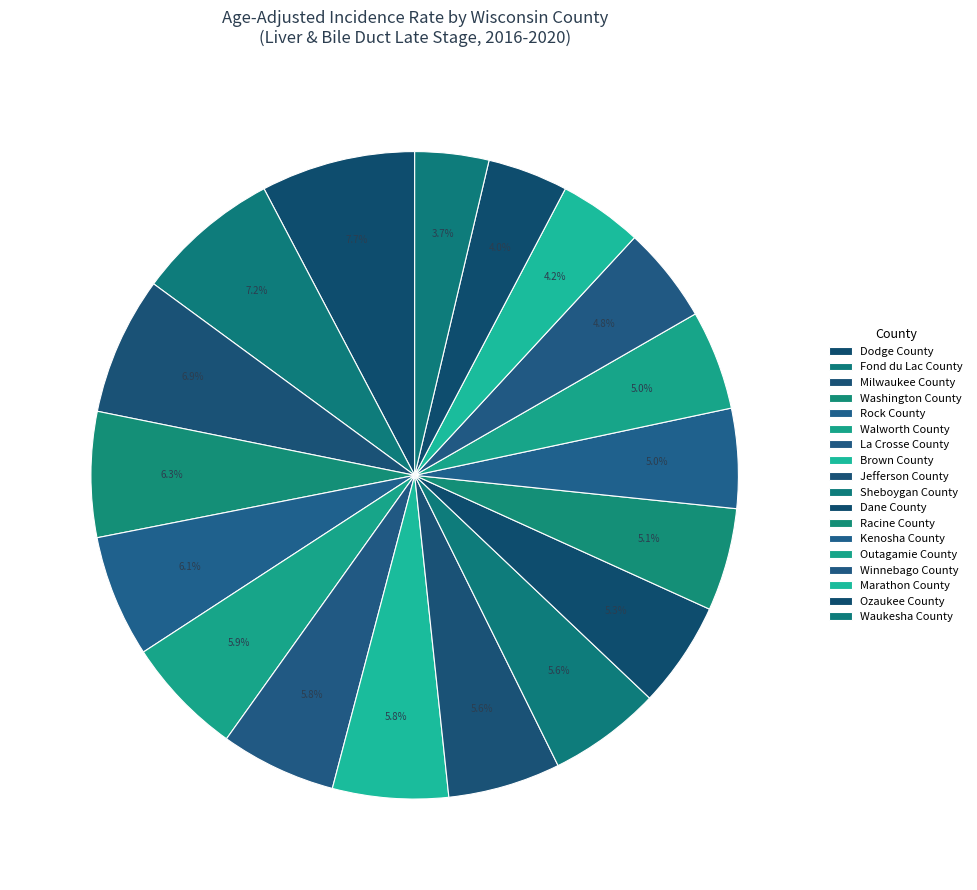

Count the number of slices in the pie.

18